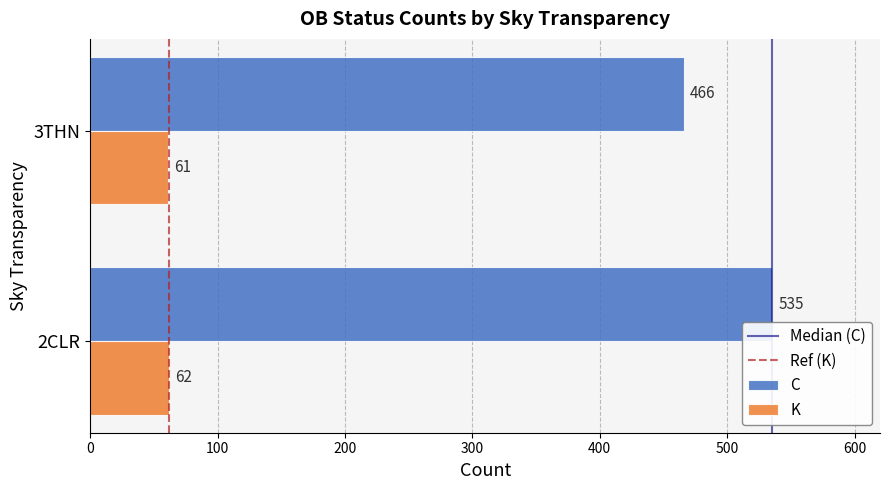

Where is C nearest to the value 500?

3THN